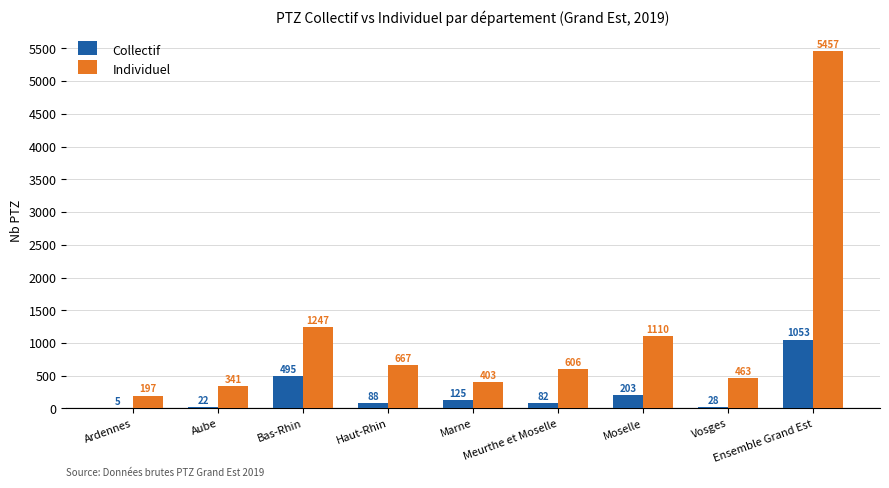

Which series has the widest spread of values?

Individuel